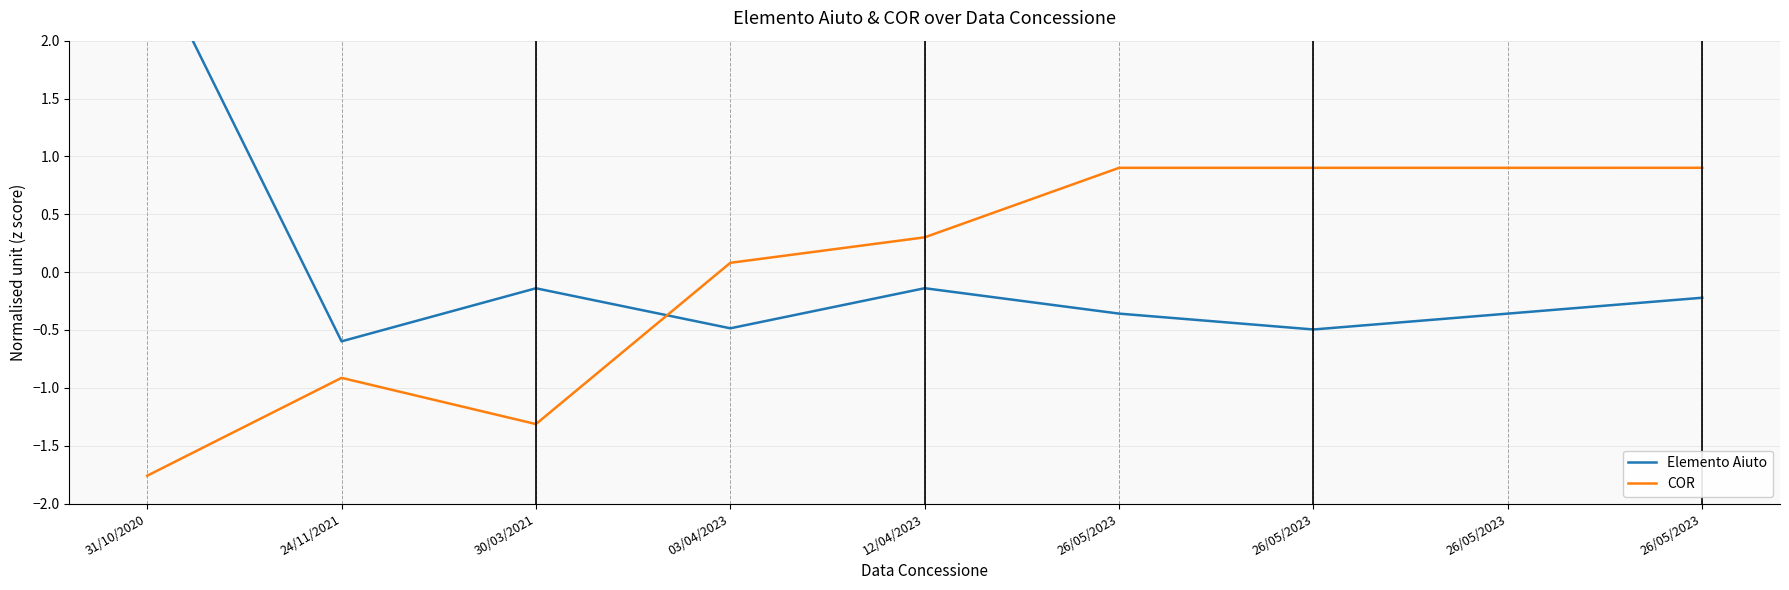

True or false: COR and Elemento Aiuto cross at least once.

True